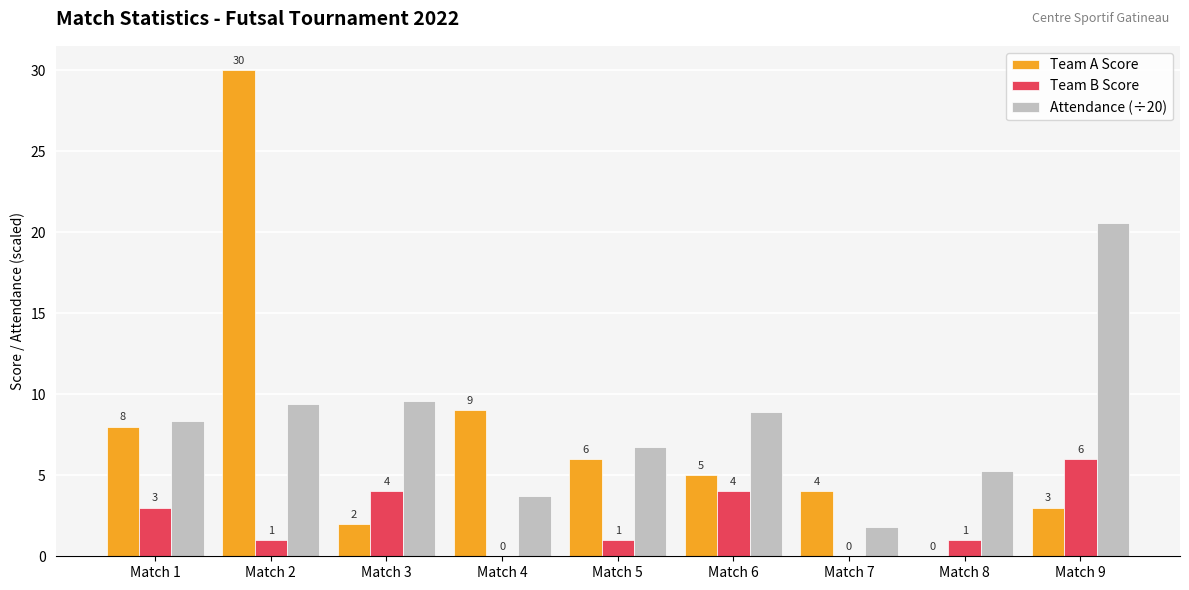

What is the sum of all Team A Score values?

67.0